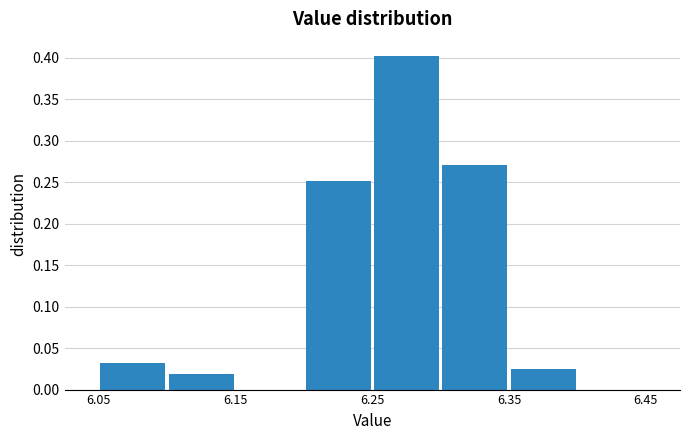

Reading left to right, transcribe this chart: for each bar, give the range it covers on the x-axis and its height. The values are not printed on the chart, so give them approximately, as read against the axis.

6.05 to 6.10: 0.030
6.10 to 6.15: 0.020
6.15 to 6.20: 0
6.20 to 6.25: 0.250
6.25 to 6.30: 0.405
6.30 to 6.35: 0.270
6.35 to 6.40: 0.025
6.40 to 6.45: 0